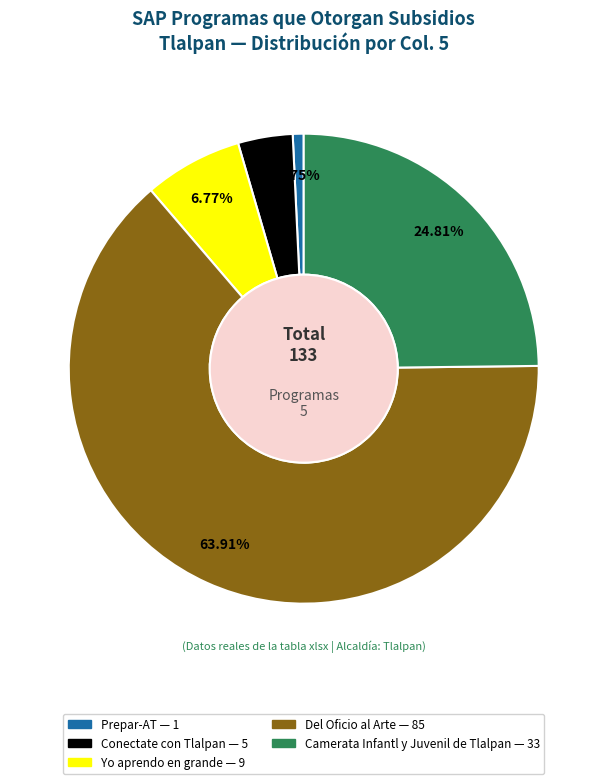

Is there any slice that represents more than half of the pie?

Yes